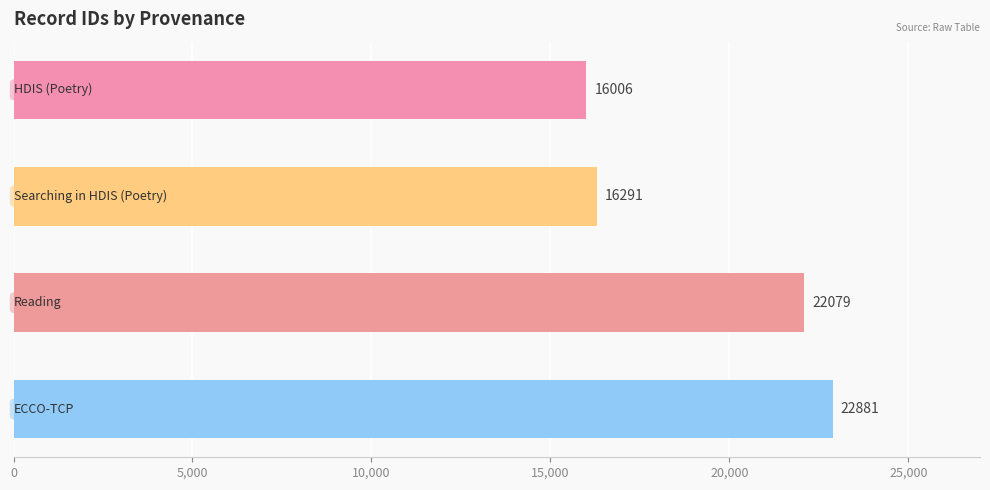

How many data points does each series have?

4